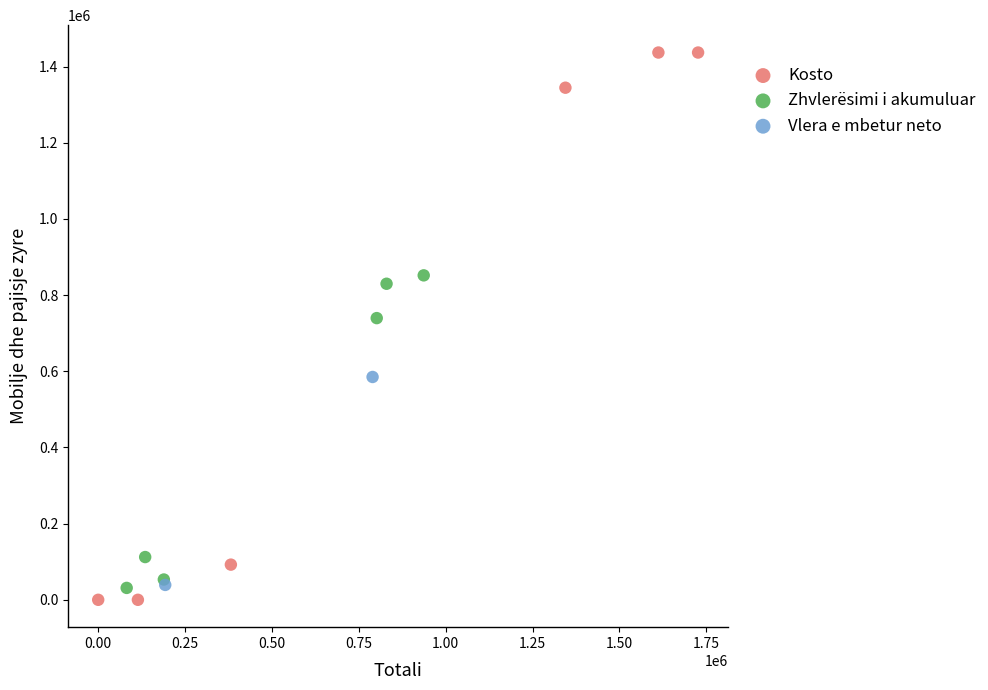

What are all the series names shown in the legend?

Kosto, Zhvlerësimi i akumuluar, Vlera e mbetur neto